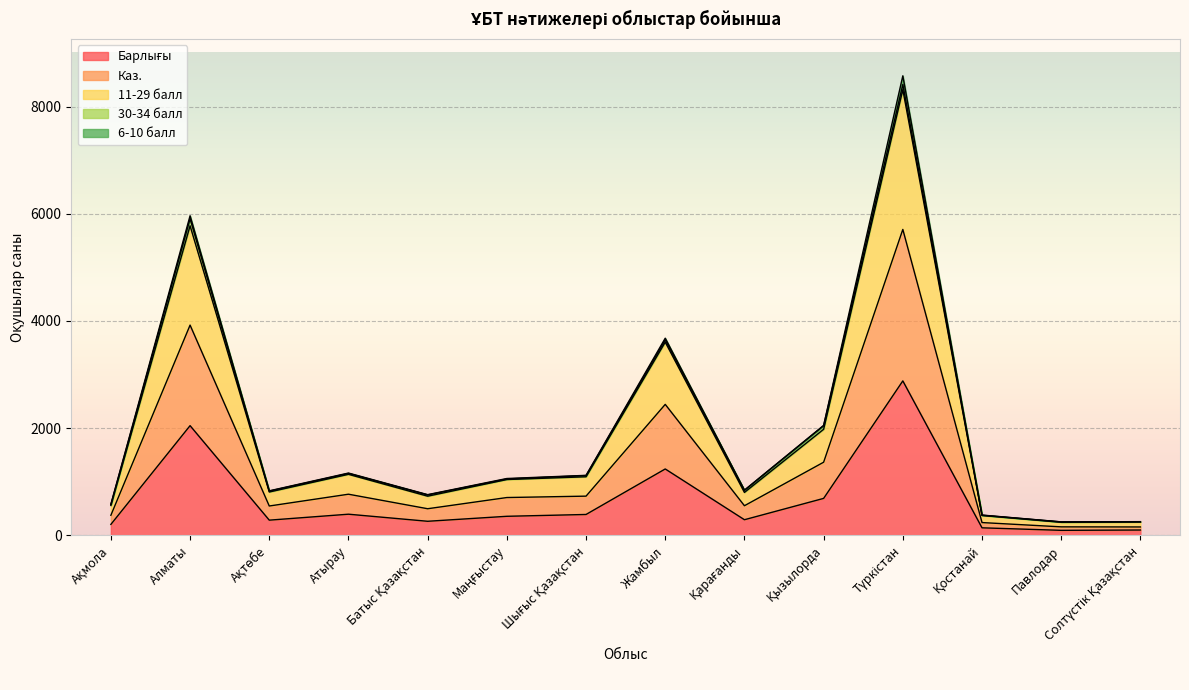

Which category has the highest value in the Каз. series?

Түркістан